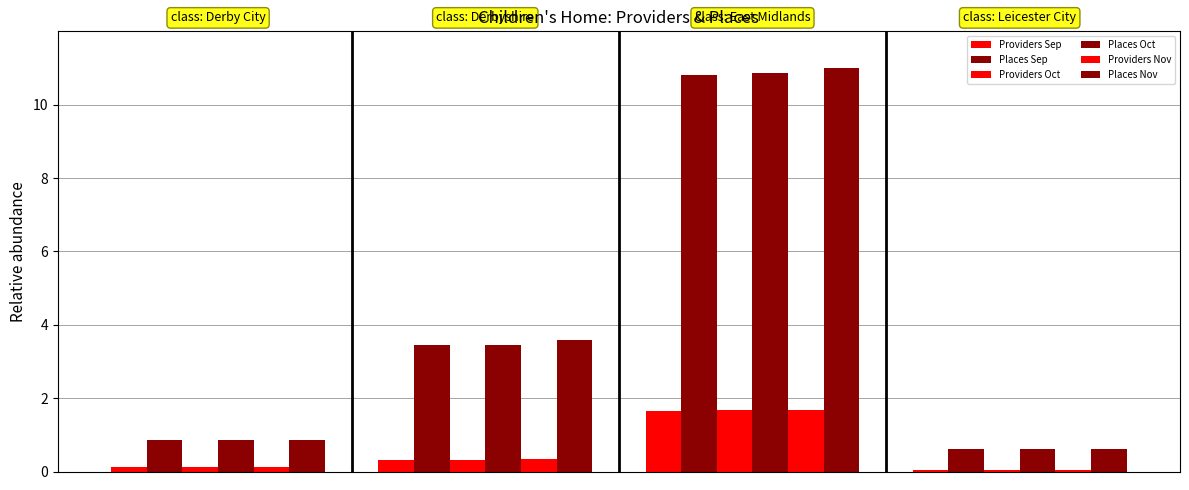

How many groups of bars are there?

4